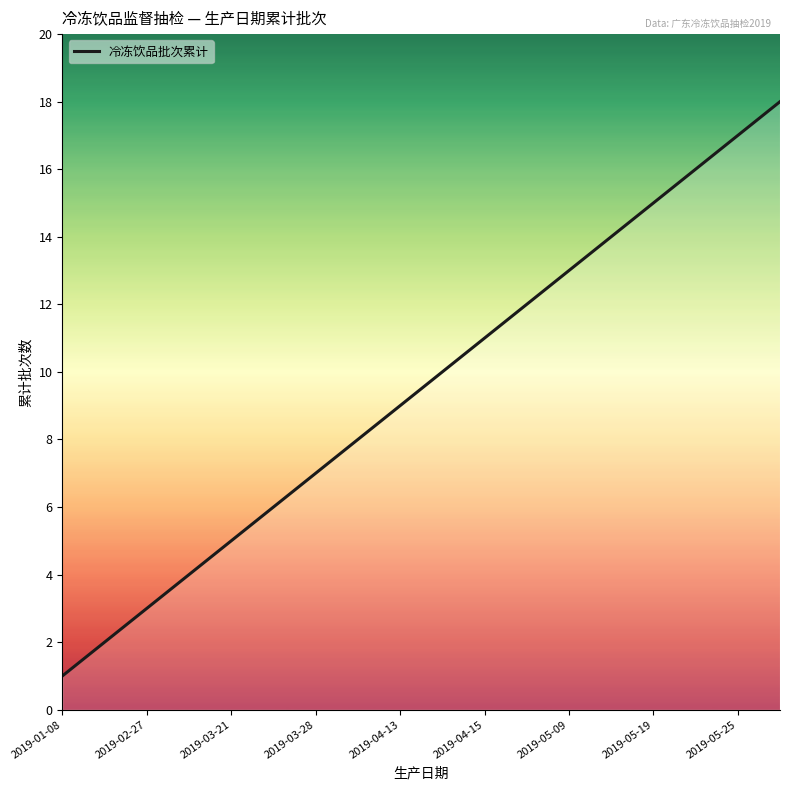

What is the difference between the maximum and minimum values?

17